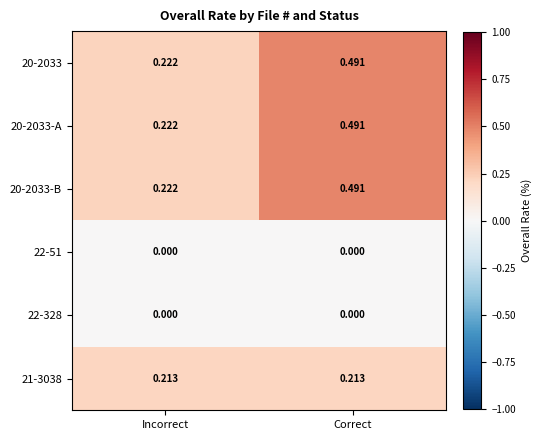

Is the value of 20-2033-B at Correct greater than the value of 20-2033 at Incorrect?

Yes